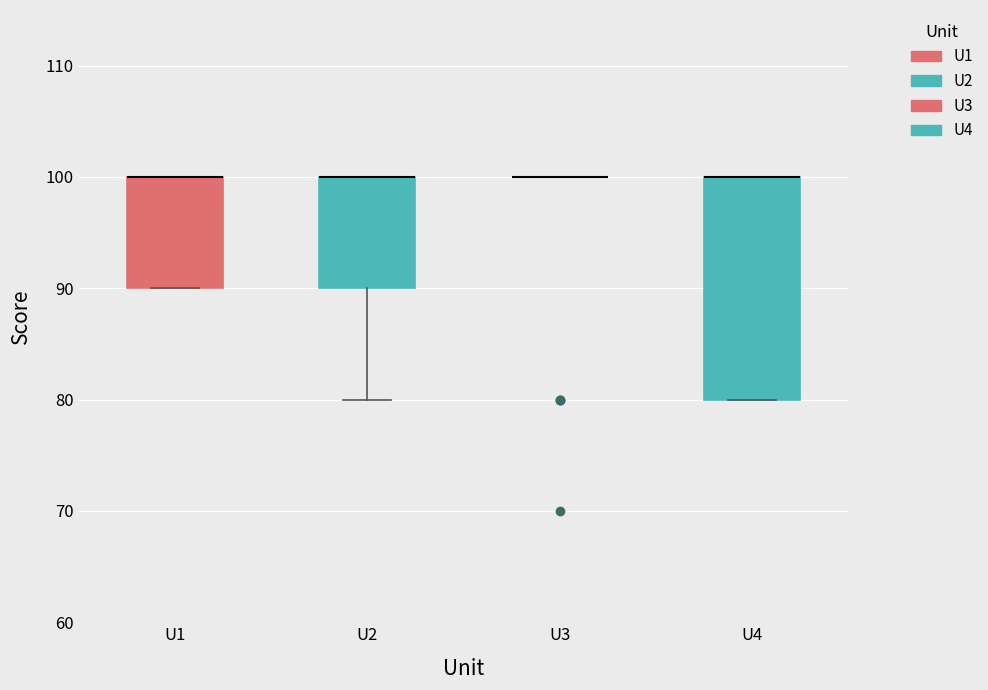

Reading left to right, transcribe this box plot: for each box, give where its median line is, the range the box spans, and where its two whiskers end, as read against the y-axis. The values are not printed on the chart, so give them approximately, as read against the axis.

U1: median 100 (drawn on the box's upper edge), box 90 to 100, whiskers 90 to 100
U2: median 100 (drawn on the box's upper edge), box 90 to 100, whiskers 80 to 100
U3: box collapsed to a line at 100, whiskers 100 to 100
U4: median 100 (drawn on the box's upper edge), box 80 to 100, whiskers 80 to 100